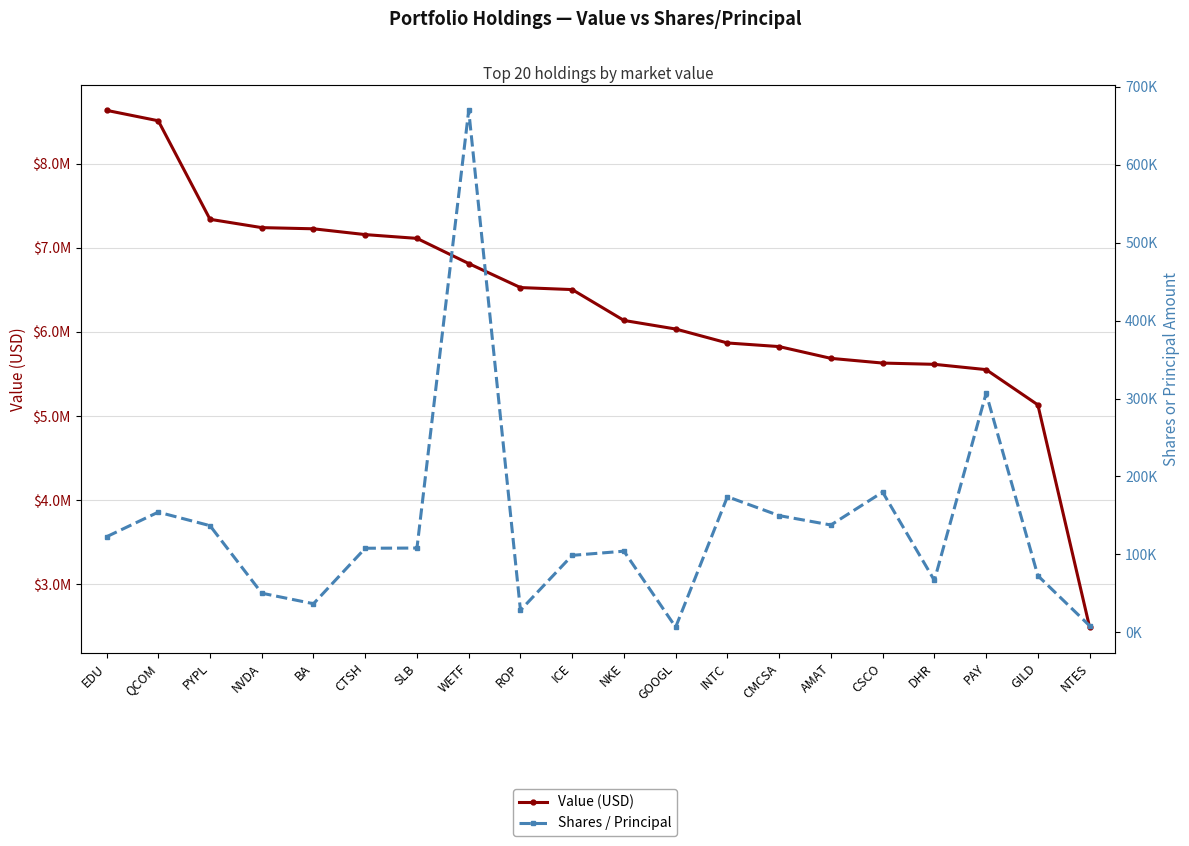

What is the value of the Shares / Principal point at the 20th from the left?

8275